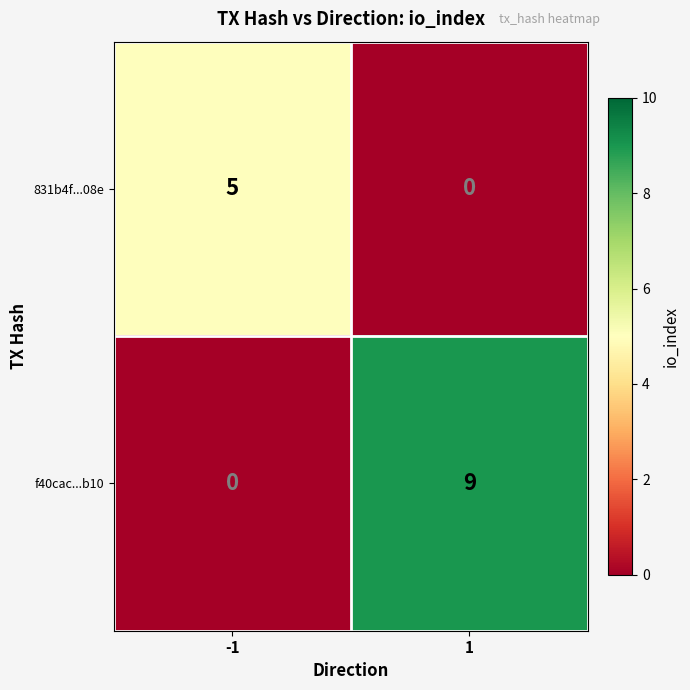

Is the value of f40cac...b10 at 1 greater than the value of 831b4f...08e at -1?

Yes